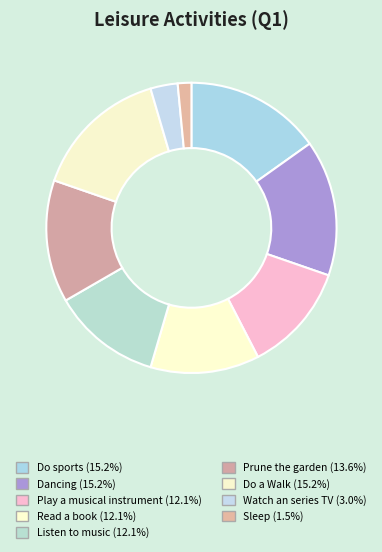

How many segments does this pie chart have?

9